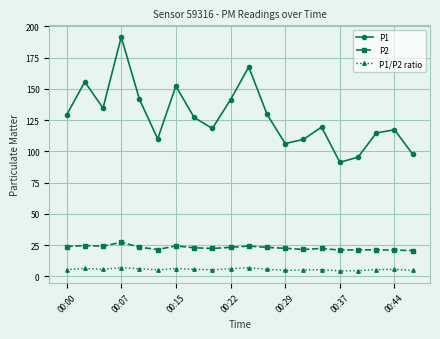

How many data points in P1 are above 127?

10